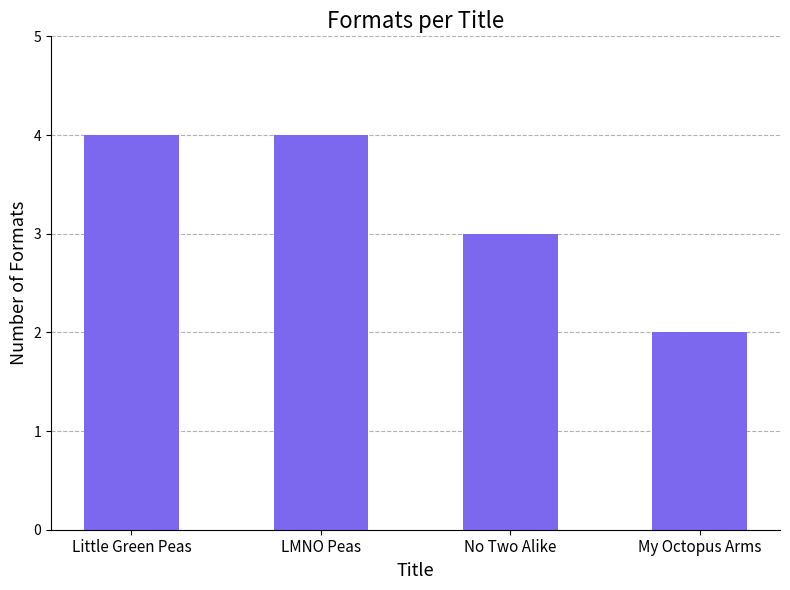

True or false: the data shows 3 at No Two Alike.

True